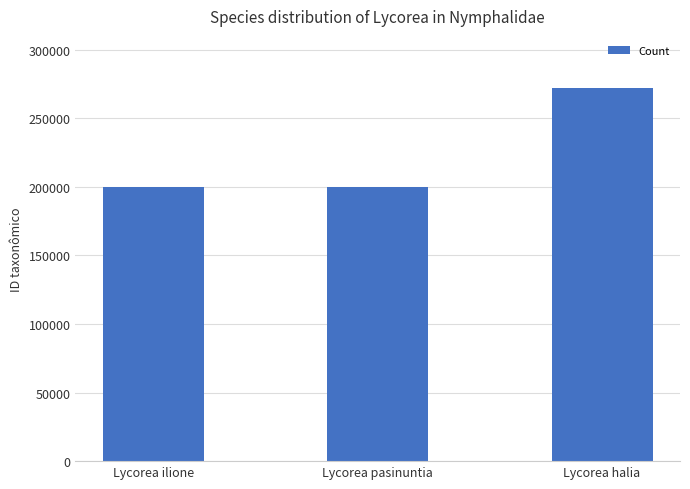

What is the change in value from Lycorea ilione to Lycorea pasinuntia?

-362